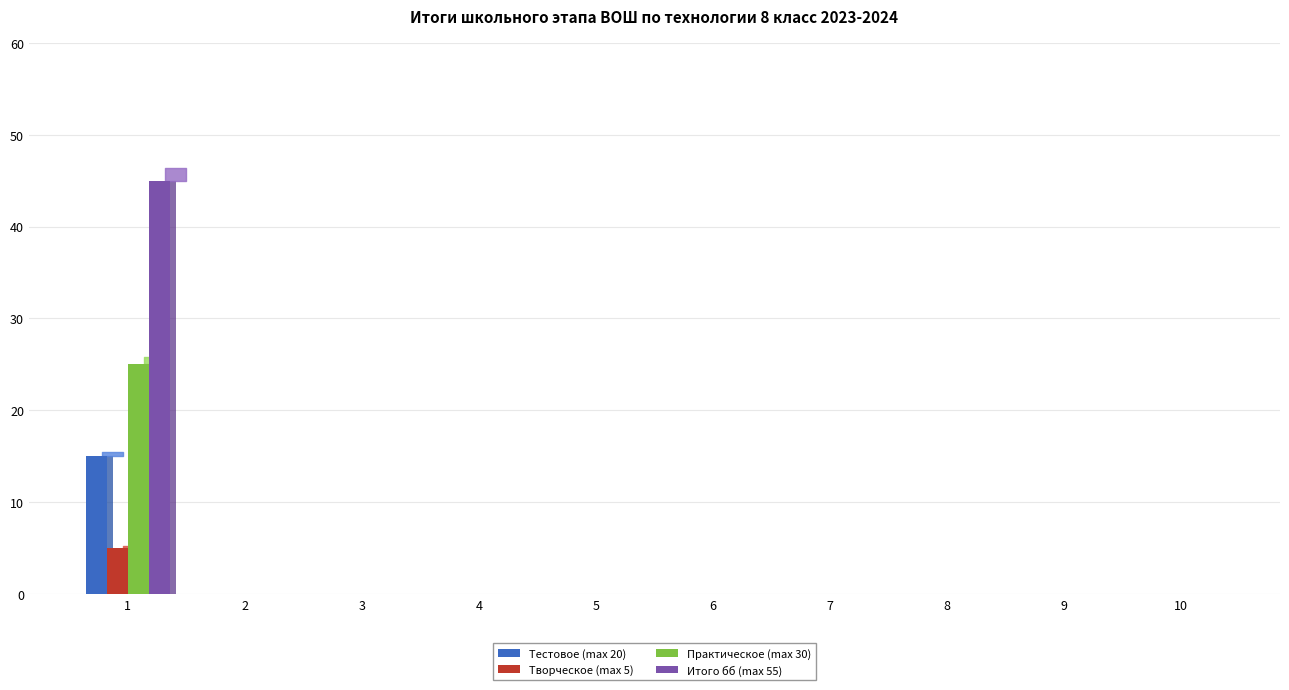

What is the difference between the maximum and minimum values in the Практическое (max 30) series?

25